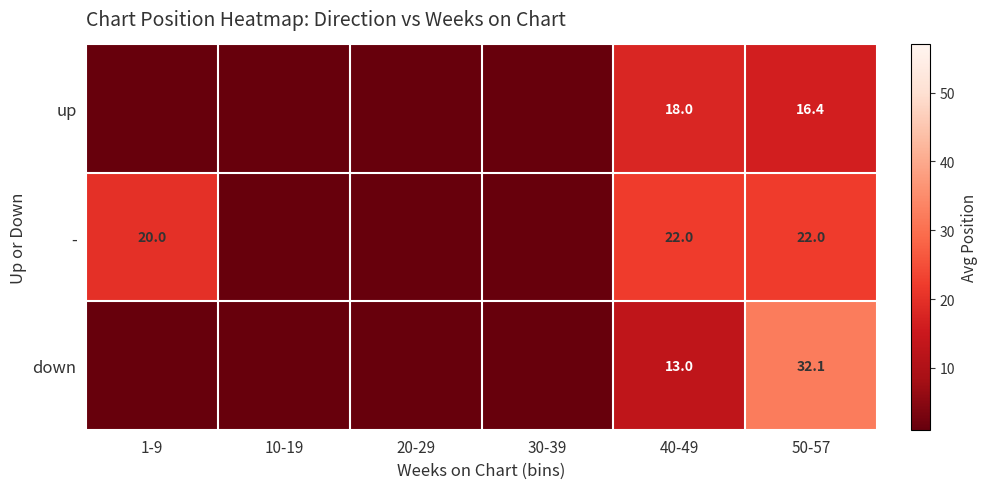

What is the total value across all series at 50-57?

70.5